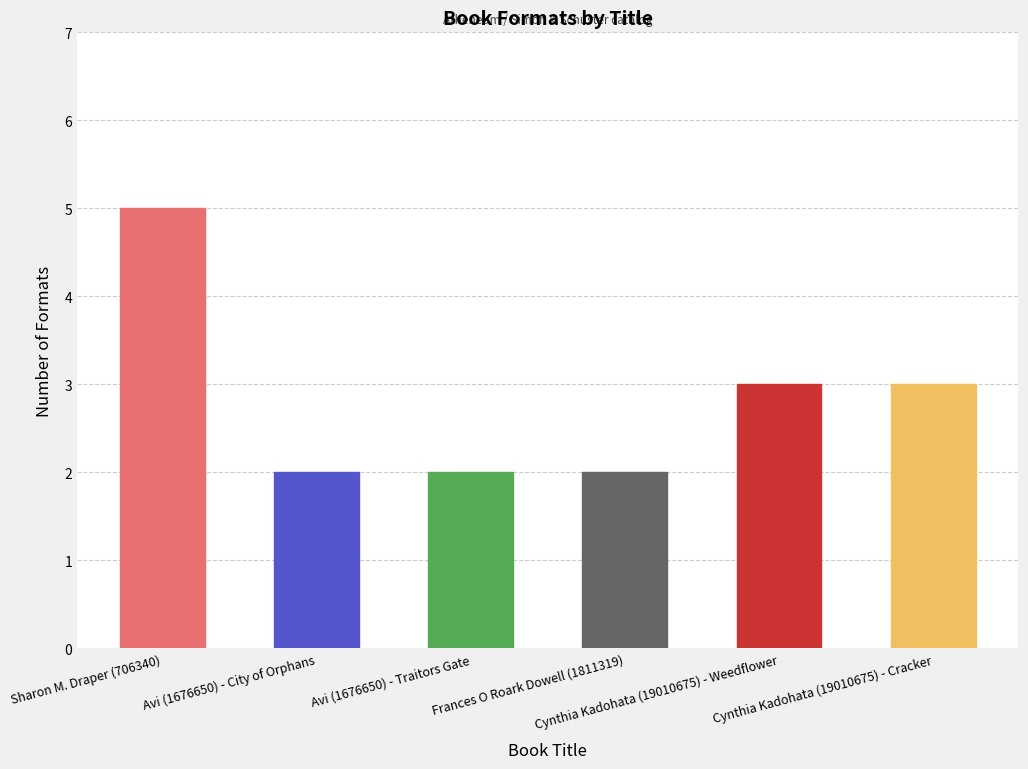

What is the label of the 6th bar from the right?

Sharon M. Draper (706340)